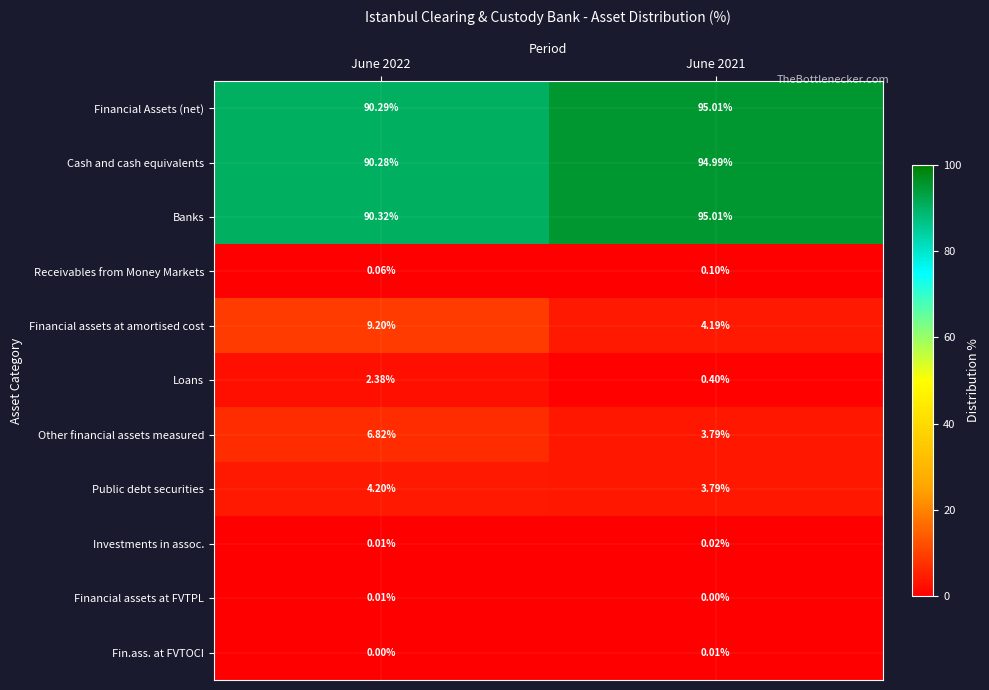

What is the total value across all series at June 2022?

293.6